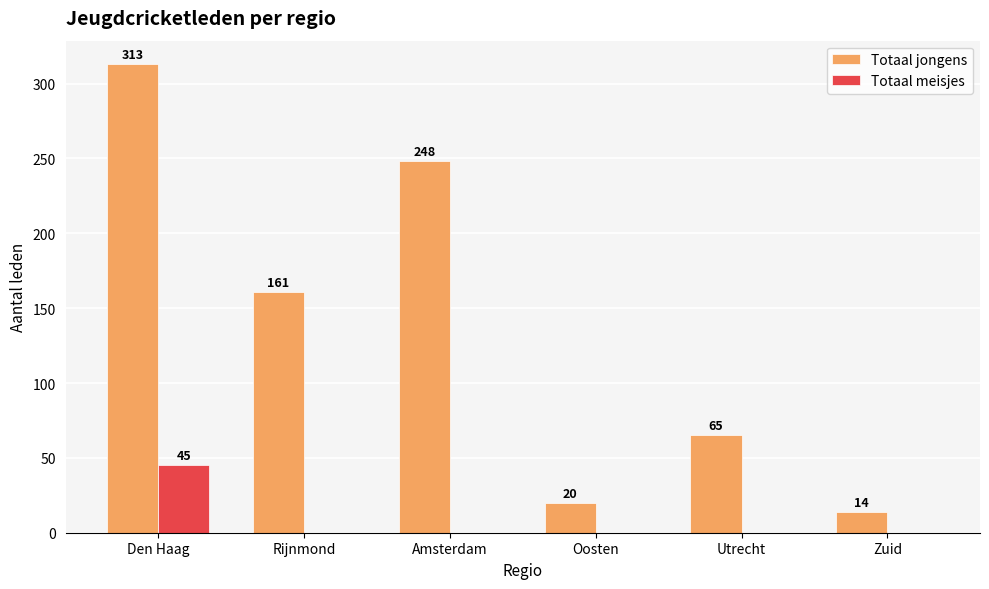

Which series has the largest range (max minus min)?

Totaal jongens